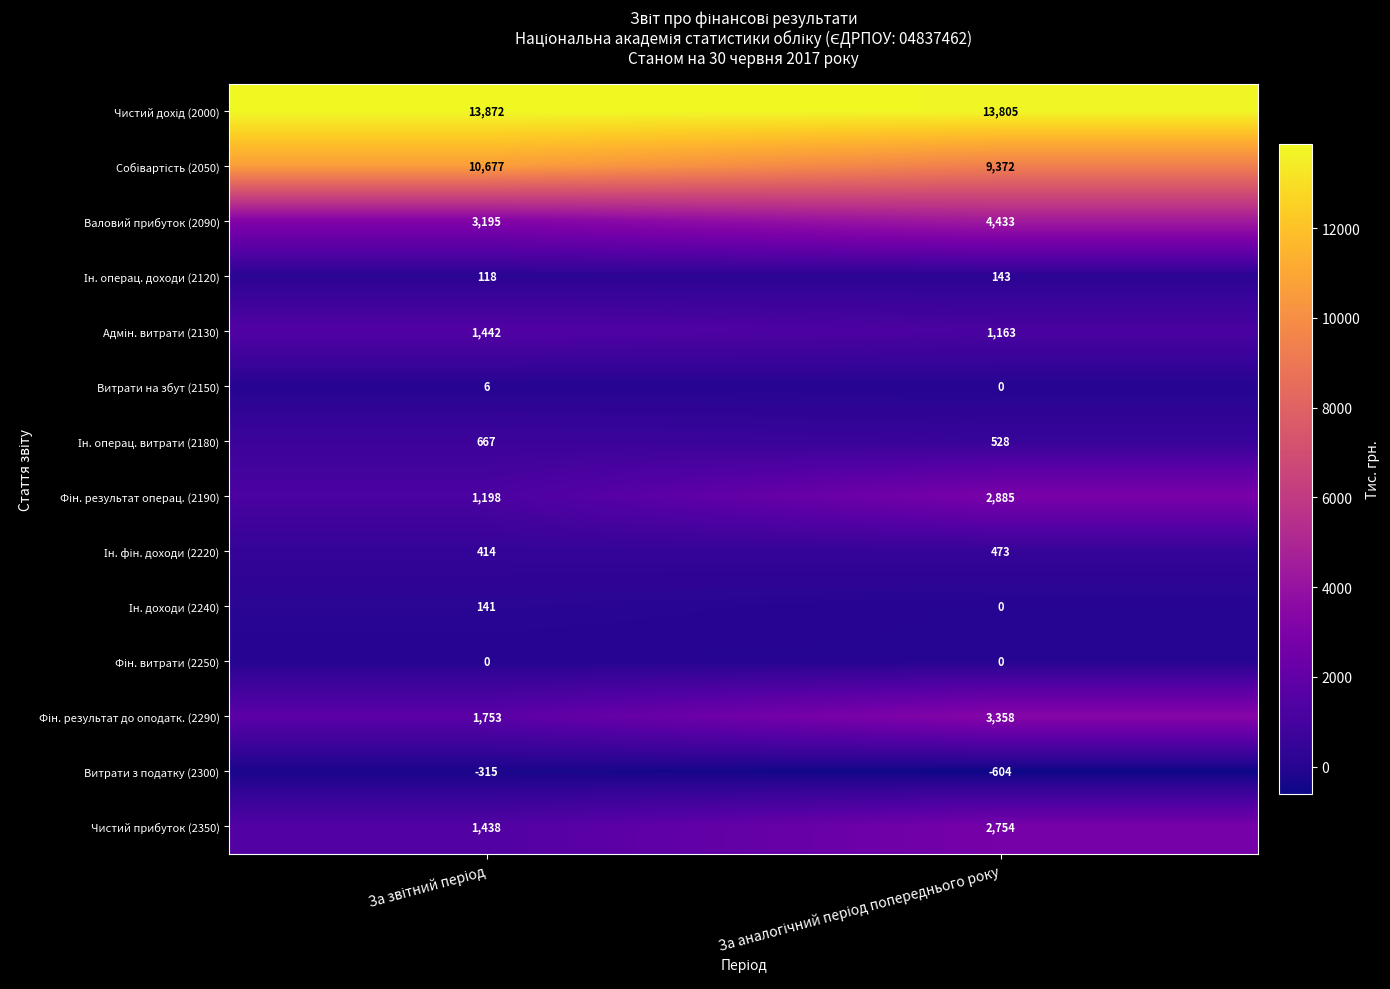

What is the minimum value shown in the chart?

-604